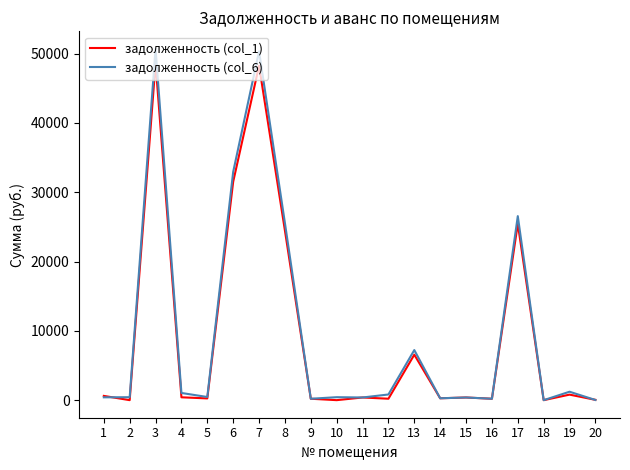

What is the maximum value for задолженность (col_6)?

50694.7